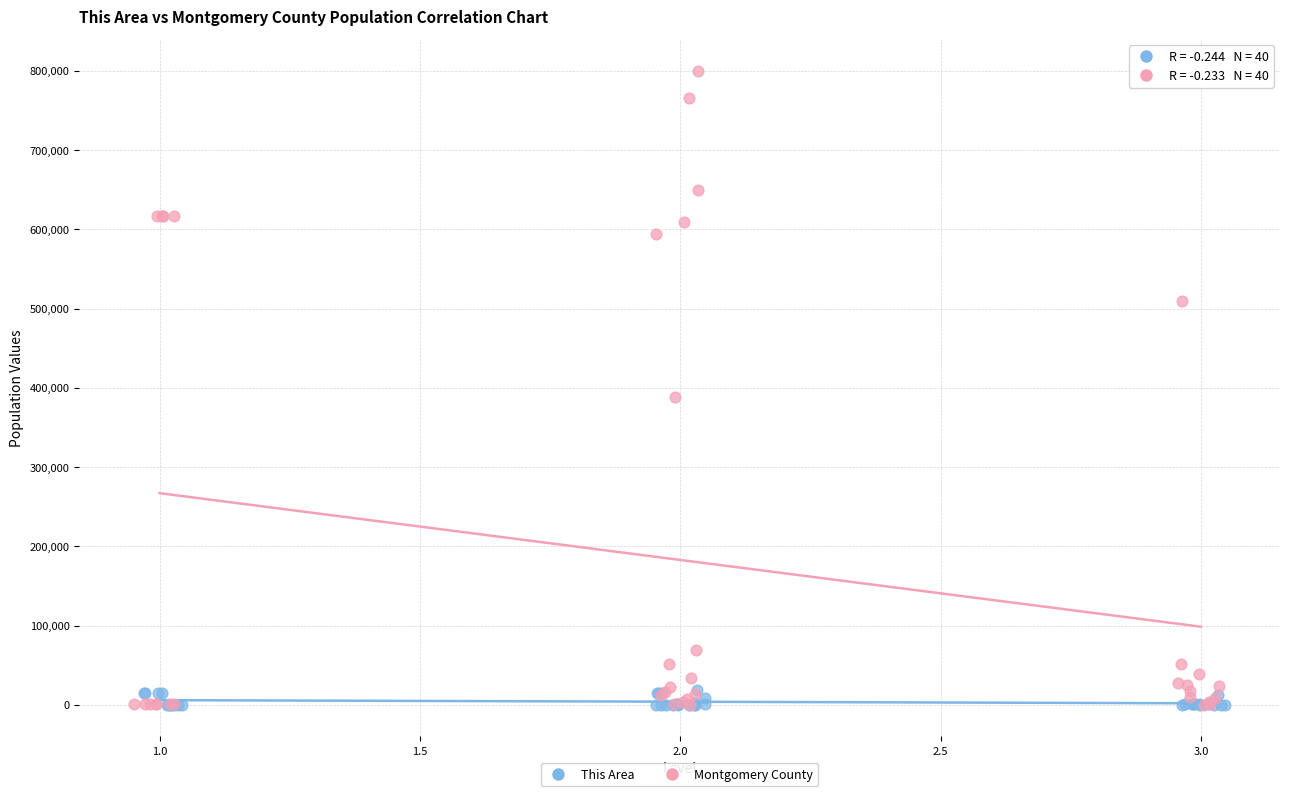

Which series has the largest Y range (max minus min)?

Montgomery County